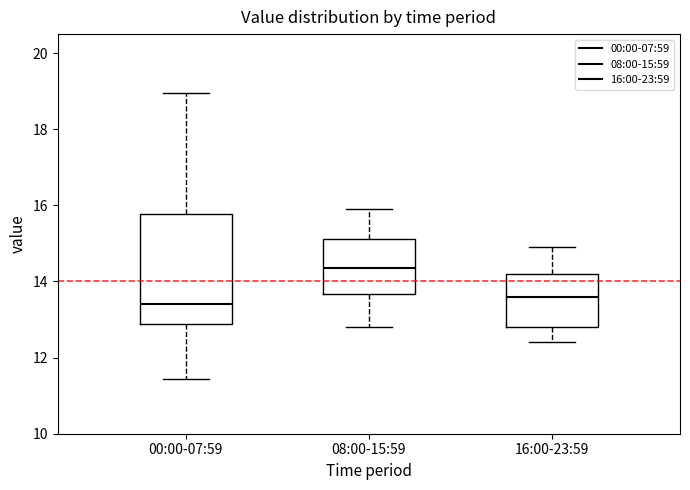

Reading left to right, read every box against the y-axis: the position of its median line, the range the box covers, and the ends of its whiskers. The values are not printed on the chart, so give them approximately, as read against the axis.

00:00-07:59: median 13.4, box 12.8 to 15.8, whiskers 11.4 to 19.0
08:00-15:59: median 14.4, box 13.6 to 15.2, whiskers 12.8 to 16.0
16:00-23:59: median 13.6, box 12.8 to 14.2, whiskers 12.4 to 15.0